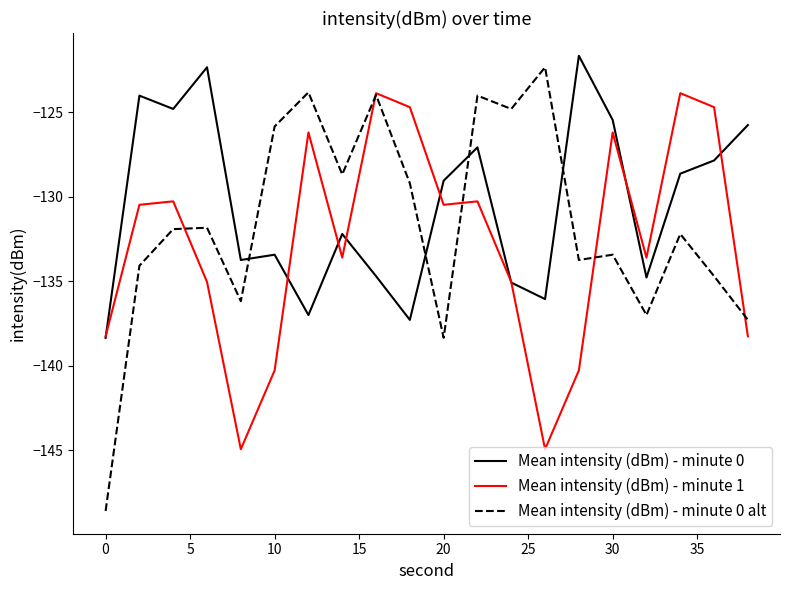

How many times do Mean intensity (dBm) - minute 0 alt and Mean intensity (dBm) - minute 0 cross each other?

4